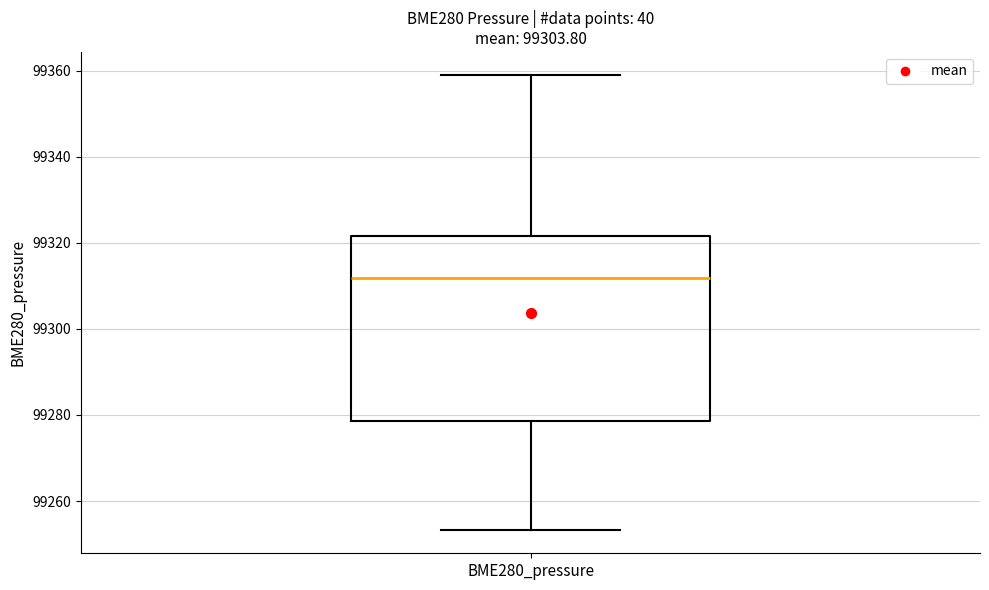

Transcribe this box plot: give where the median line is, the range the box spans, and where the two whiskers end, as read against the y-axis. The values are not printed on the chart, so give them approximately, as read against the axis.

median 99312, box 99278 to 99322, whiskers 99254 to 99360